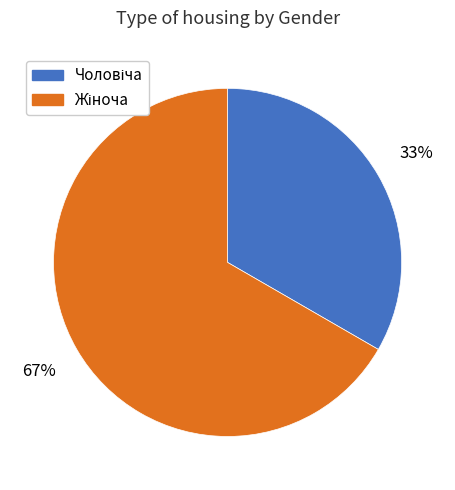

To the nearest percent, what is the average slice percentage?

50%